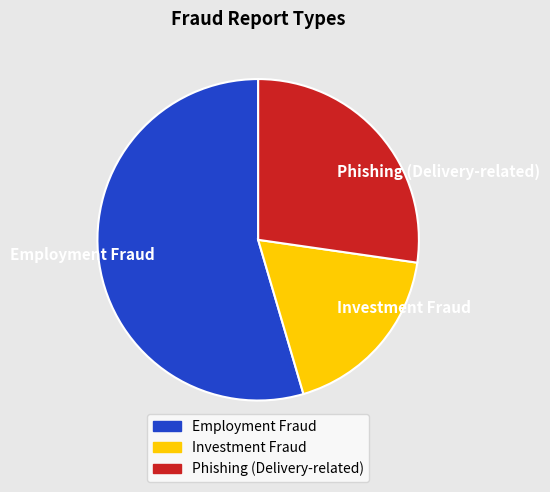

Which has a higher value, Phishing (Delivery-related) or Employment Fraud?

Employment Fraud